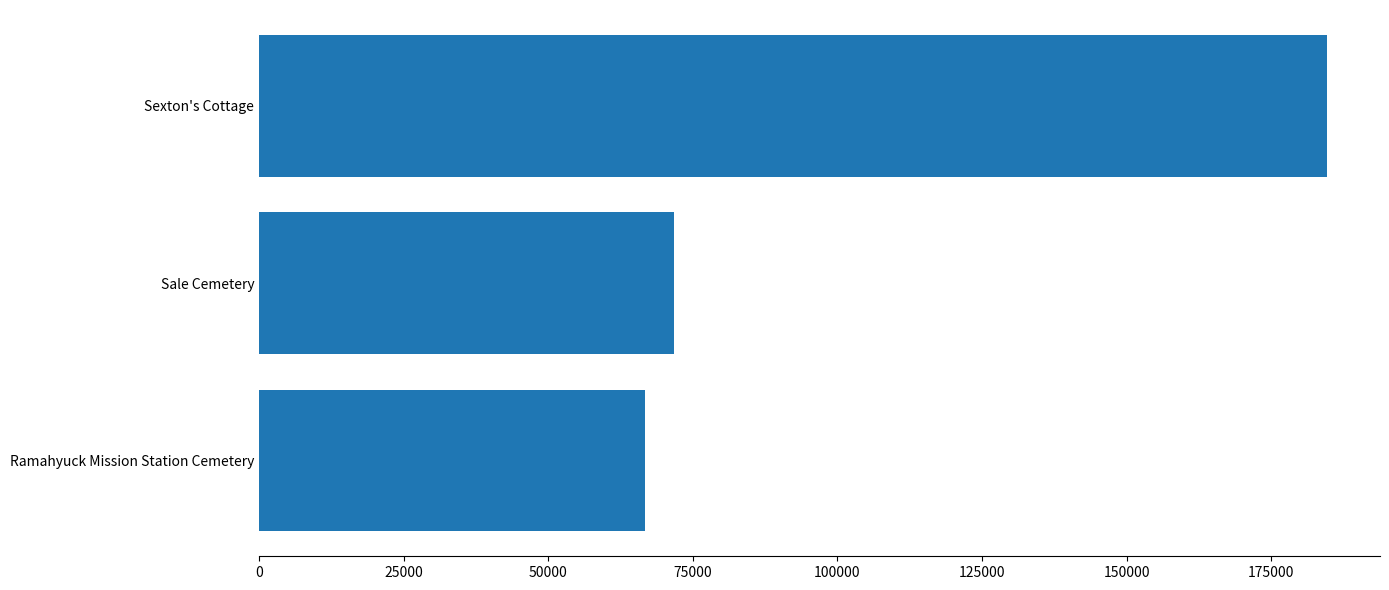

What is the difference between the maximum and minimum values?

117846